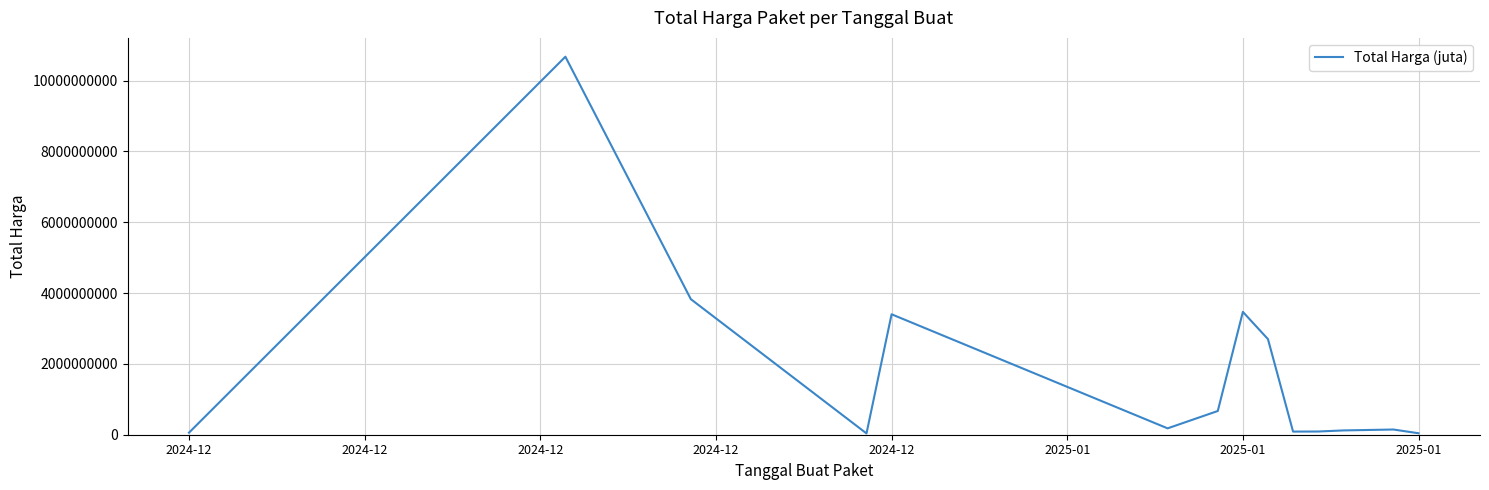

What is the greatest value displayed?

10674283200